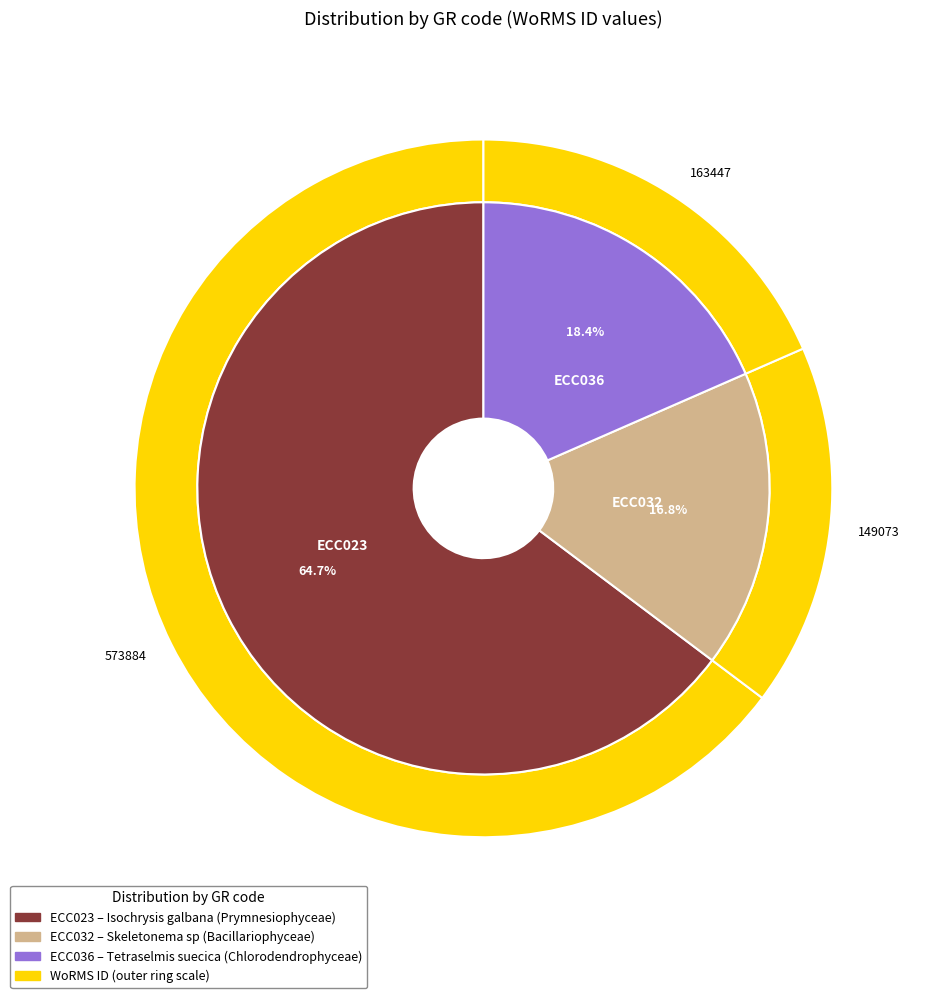

To the nearest percent, what is the average slice percentage?

33%